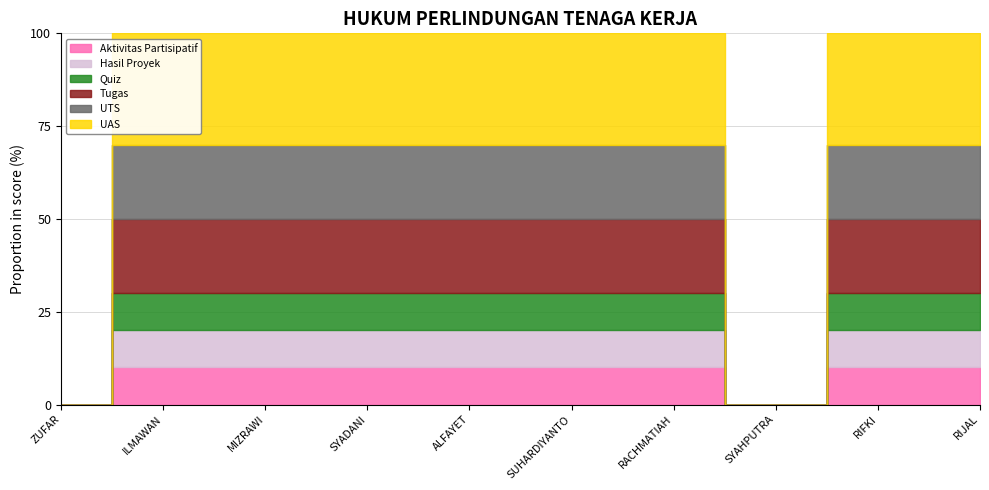

Between RIFKI SUHARDIYANTO and NAGIB SYADANI, which is larger?

NAGIB SYADANI